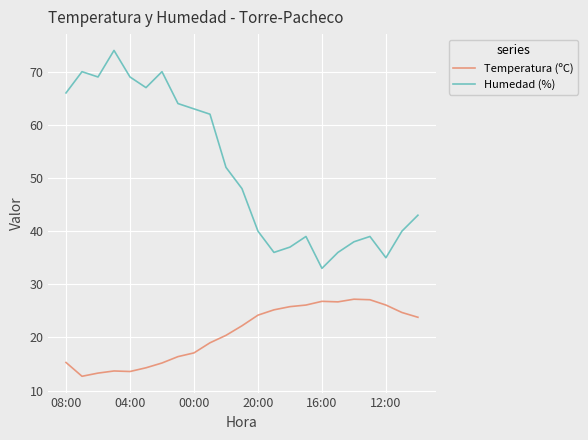

Rank the series by their average value, from highest to lowest.

Humedad (%), Temperatura (ºC)